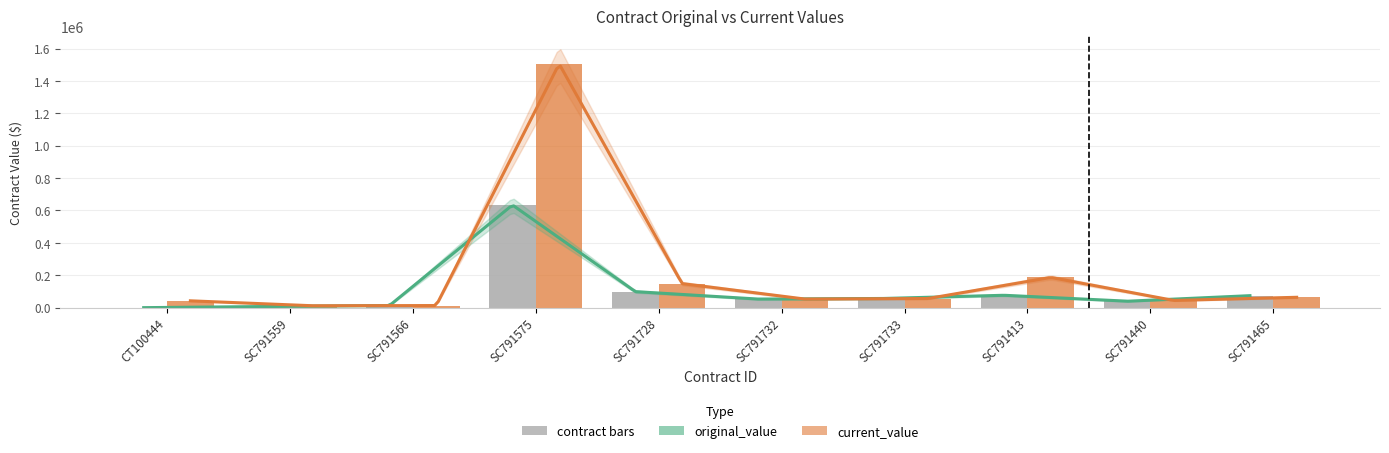

Reading right to left, transcribe all the data shown in this chart.

original_value: SC791465=74000.0	SC791440=39600.0	SC791413=76453.6	SC791733=56305.0	SC791732=53000.0	SC791728=99000.0	SC791575=633941.4	SC791566=13020.0	SC791559=7500.0	CT100444=0.0
current_value: SC791465=64000.0	SC791440=44530.0	SC791413=186453.6	SC791733=56305.0	SC791732=53000.0	SC791728=148590.0	SC791575=1505434.7	SC791566=13020.0	SC791559=11590.5	CT100444=42200.0